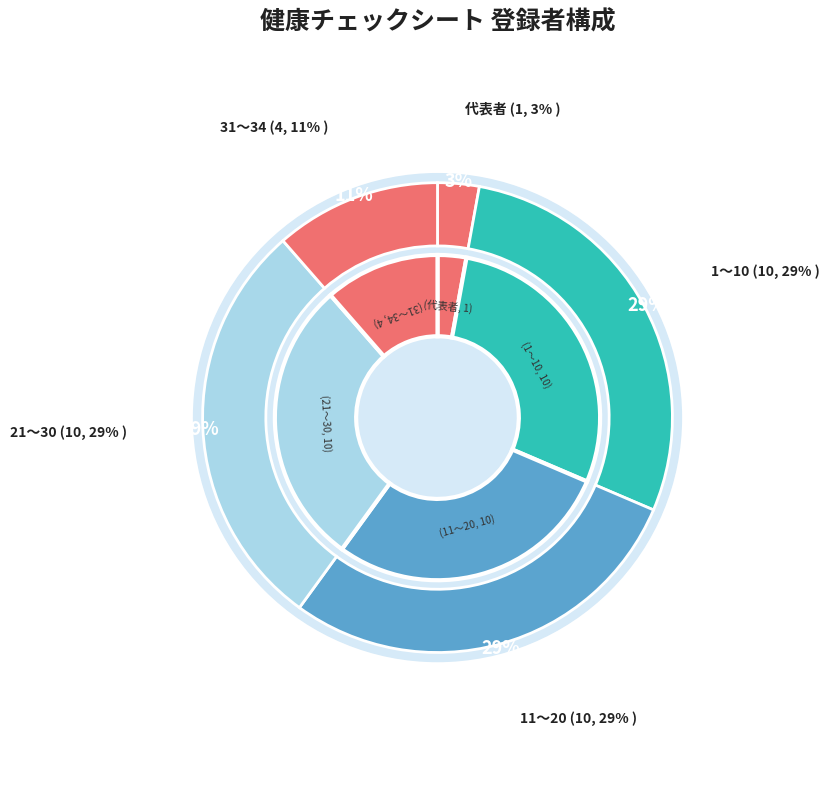

What is the ratio of the value at 4 to the value at 5?

2.0